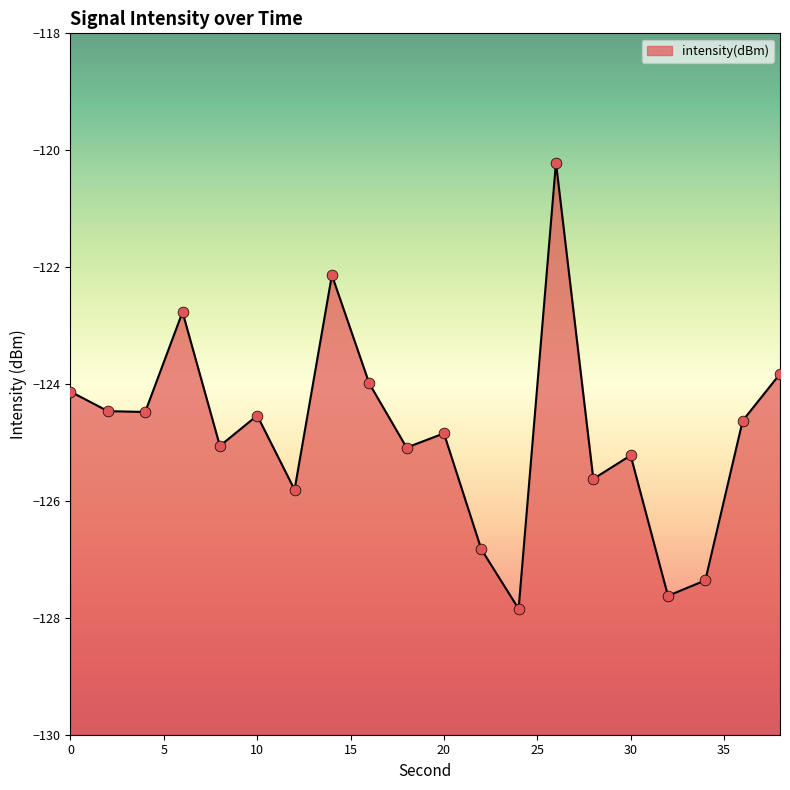

Which has a higher value, 2 or 8?

2